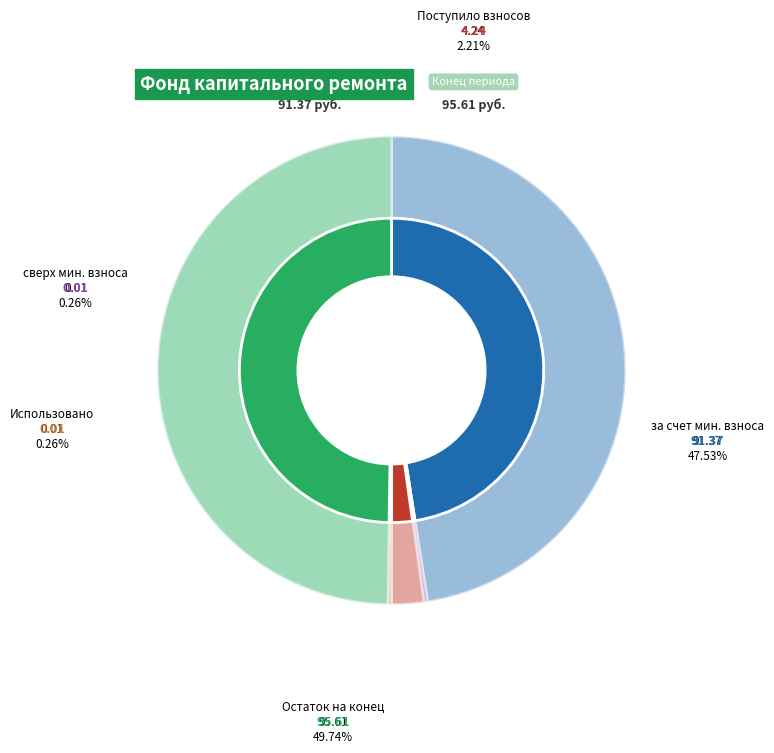

What portion of the pie excludes Поступило взносов?

97.8%